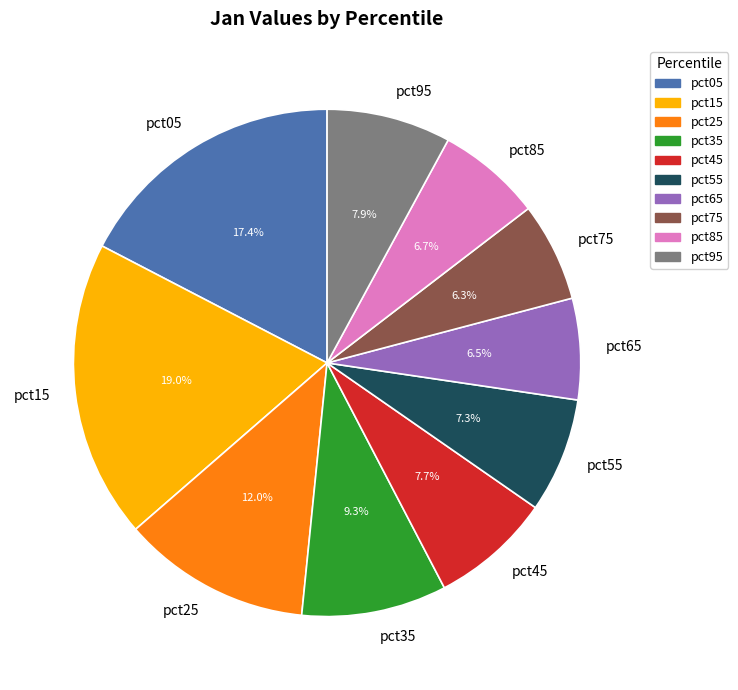

True or false: pct45 accounts for 8% of the total.

True